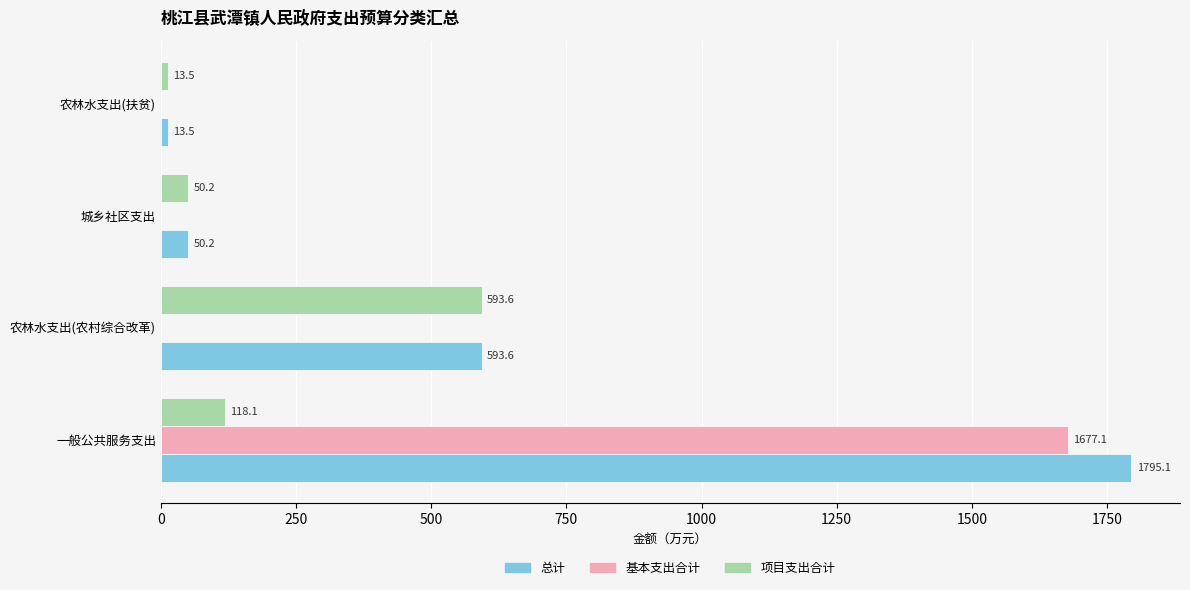

Is it true that 基本支出合计 equals 0.0 at 农林水支出(扶贫)?

True